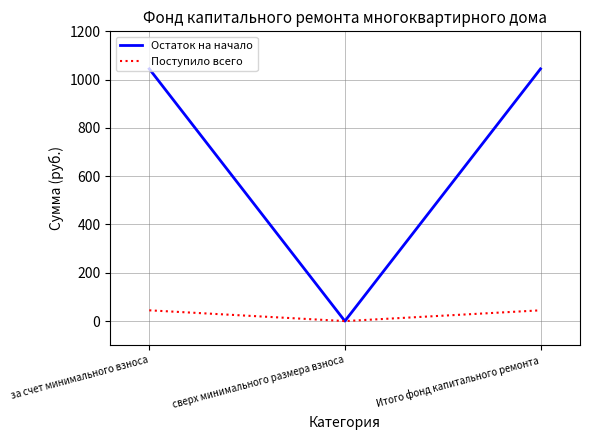

Is the value of Поступило всего at Итого фонд капитального ремонта greater than the value of Остаток на начало at за счет минимального взноса?

No